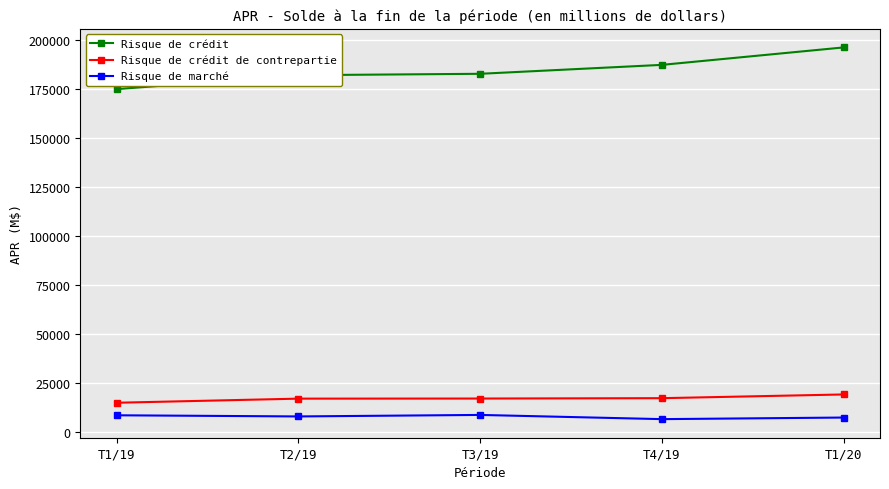

Between T1/19 and T1/20, which series saw the biggest shift?

Risque de crédit